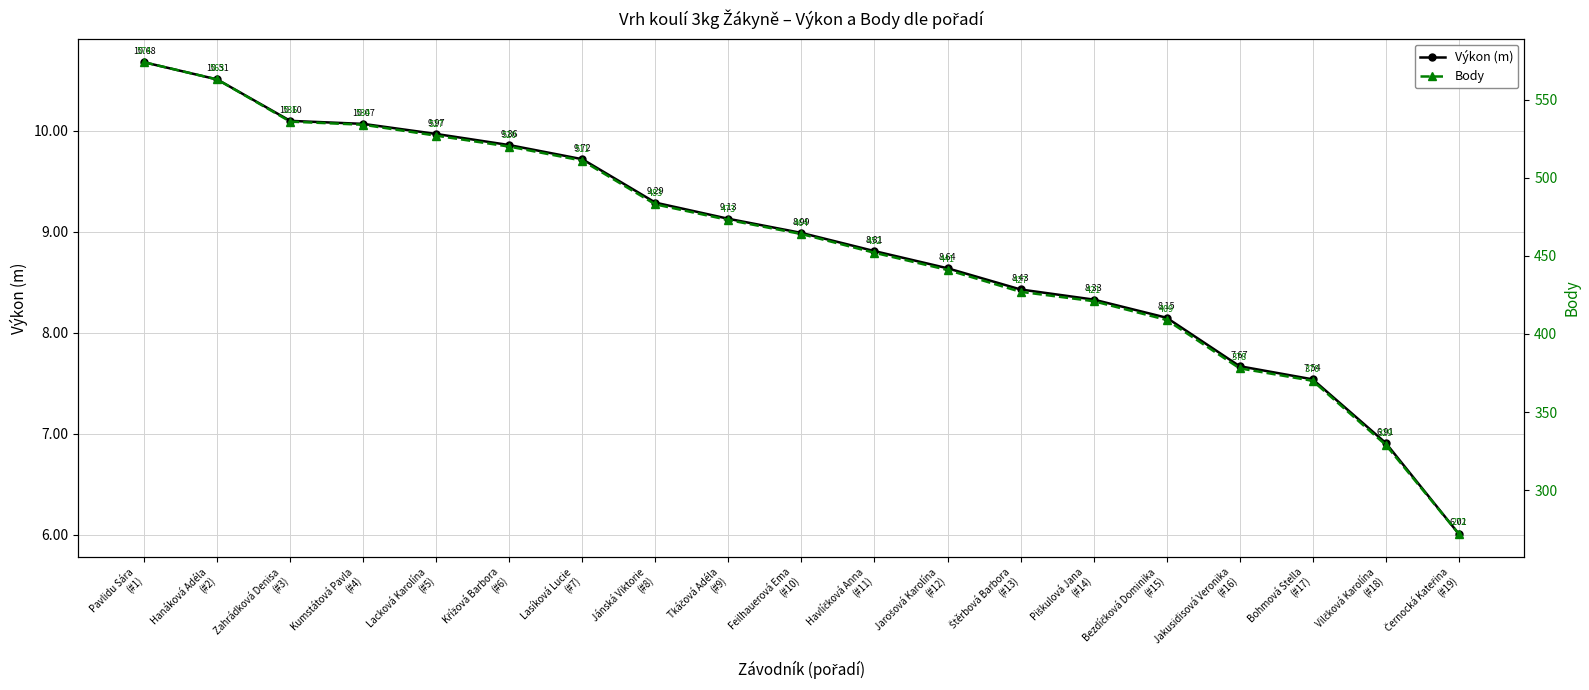

How many lines are shown in the chart?

2